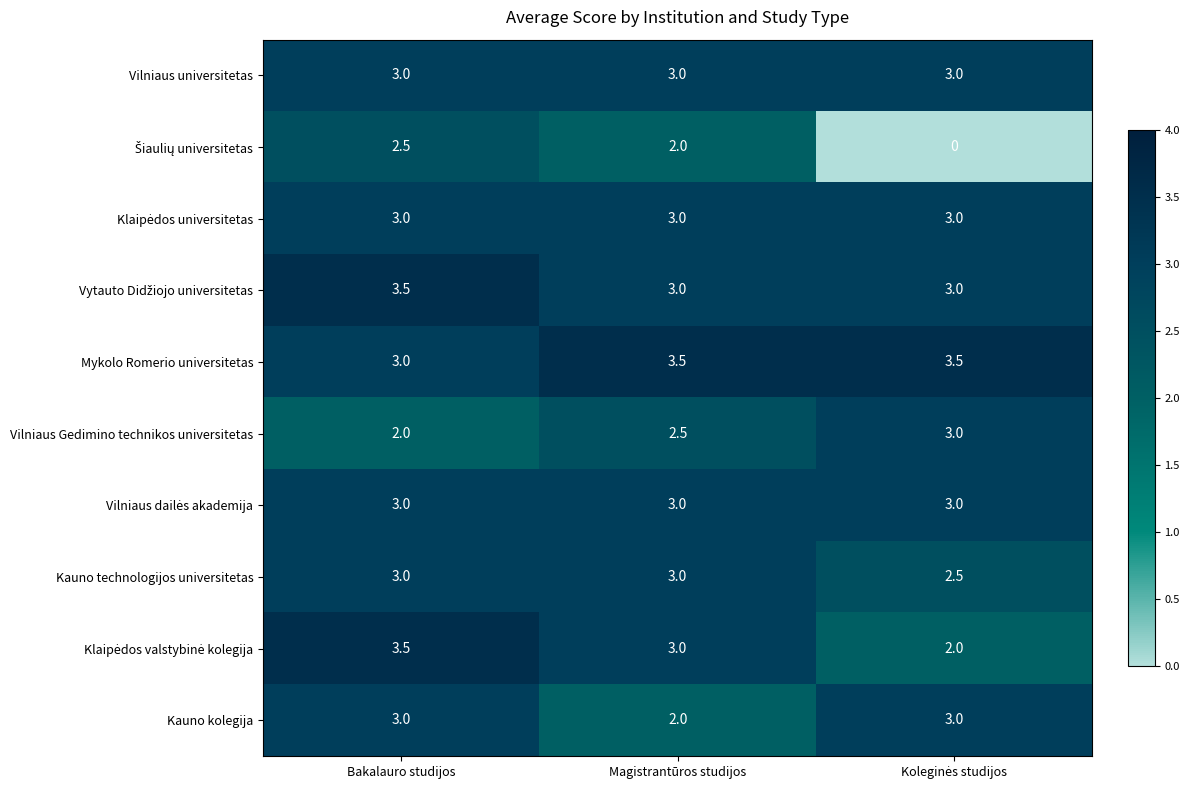

Which series has the largest total across all categories?

Mykolo Romerio universitetas